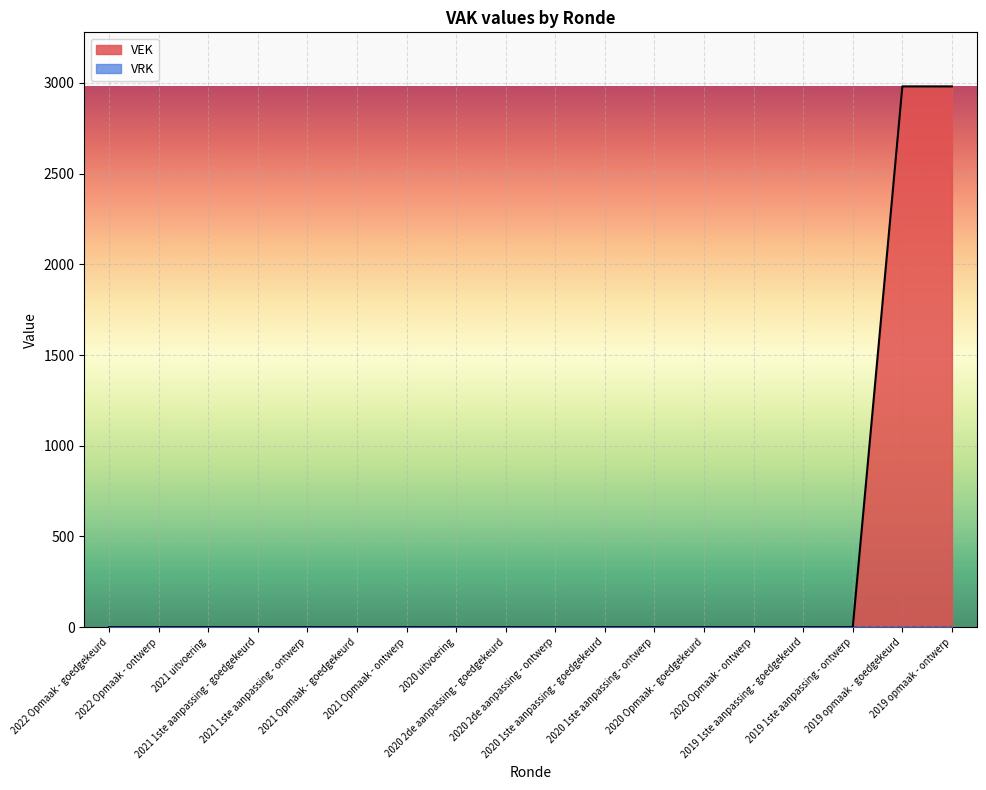

Reading left to right, list all the values displayed in this chart.

2022 Opmaak - goedgekeurd=0	2022 Opmaak - ontwerp=0	2021 uitvoering=0	2021 1ste aanpassing - goedgekeurd=0	2021 1ste aanpassing - ontwerp=0	2021 Opmaak - goedgekeurd=0	2021 Opmaak - ontwerp=0	2020 uitvoering=0	2020 2de aanpassing - goedgekeurd=0	2020 2de aanpassing - ontwerp=0	2020 1ste aanpassing - goedgekeurd=0	2020 1ste aanpassing - ontwerp=0	2020 Opmaak - goedgekeurd=0	2020 Opmaak - ontwerp=0	2019 1ste aanpassing - goedgekeurd=0	2019 1ste aanpassing - ontwerp=0	2019 opmaak - goedgekeurd=2981	2019 opmaak - ontwerp=2981